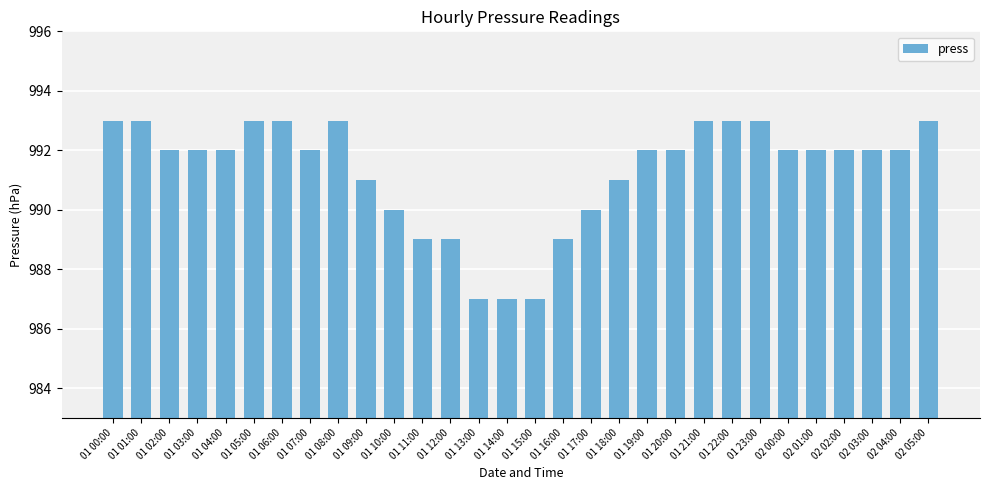

Approximately how many times larger is the value at 01 12:00 compared to 01 17:00?

1.0